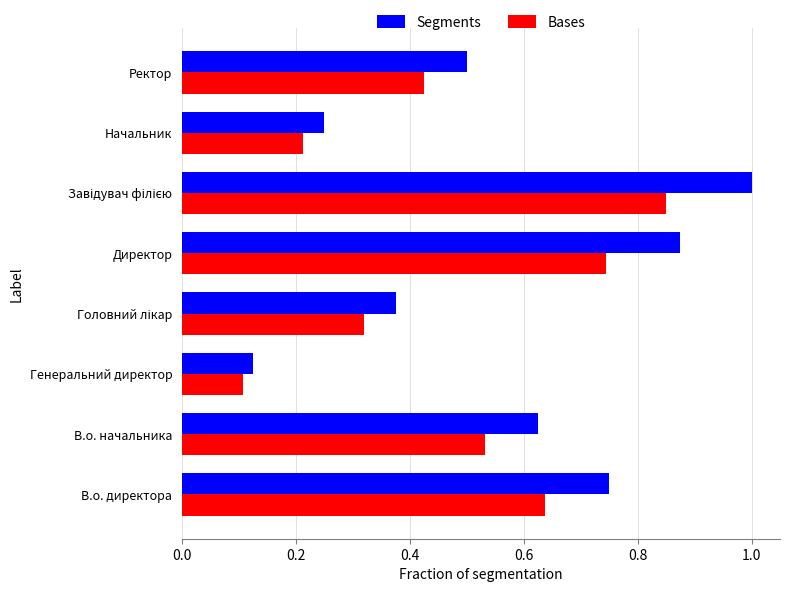

Which series has the largest total across all categories?

Segments